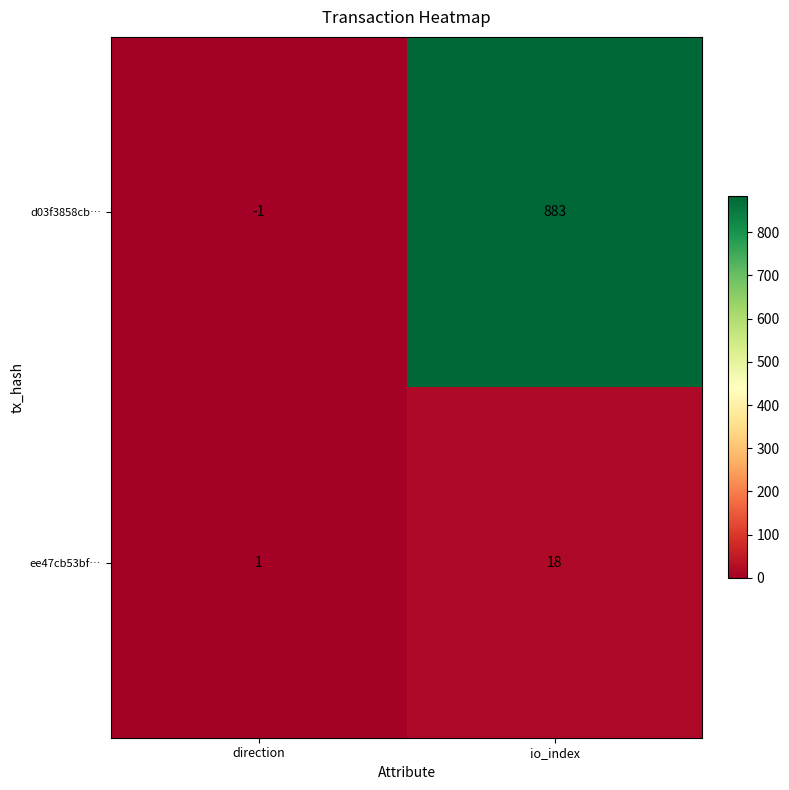

What is the sum of all ee47cb53bf… values?

19